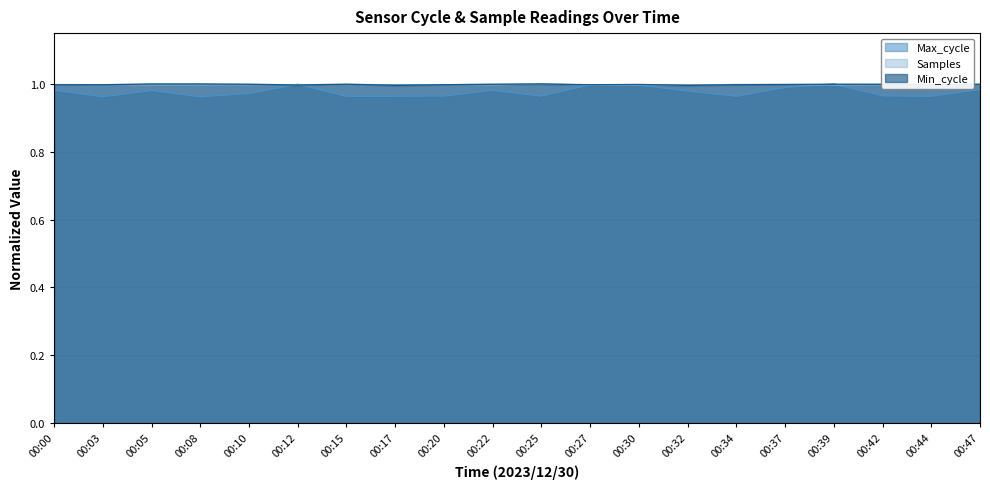

Is the value of Min_cycle at 00:34 greater than the value of Samples at 00:10?

No